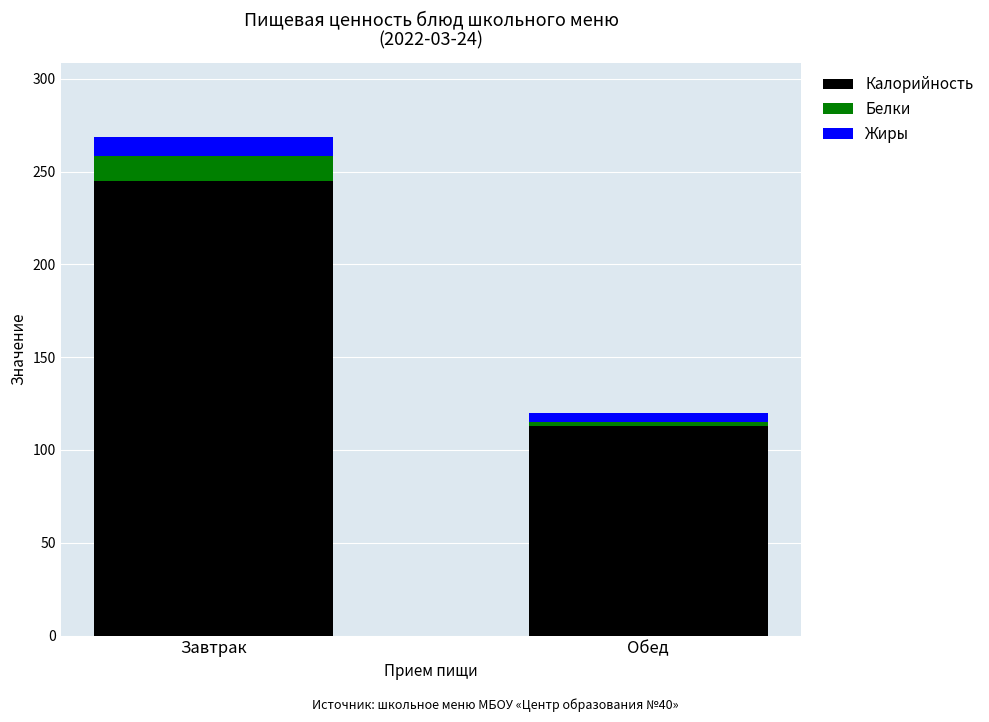

At which label does Калорийность reach its peak?

Завтрак